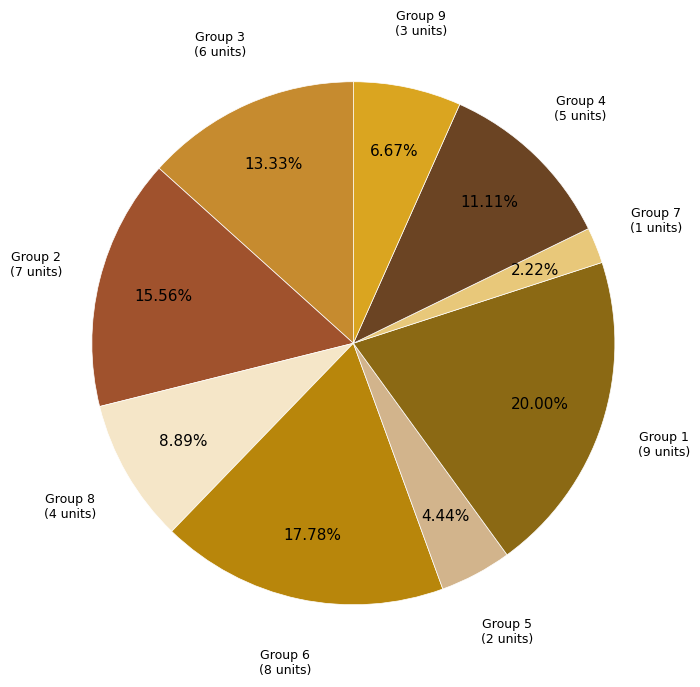

Count the number of slices in the pie.

9